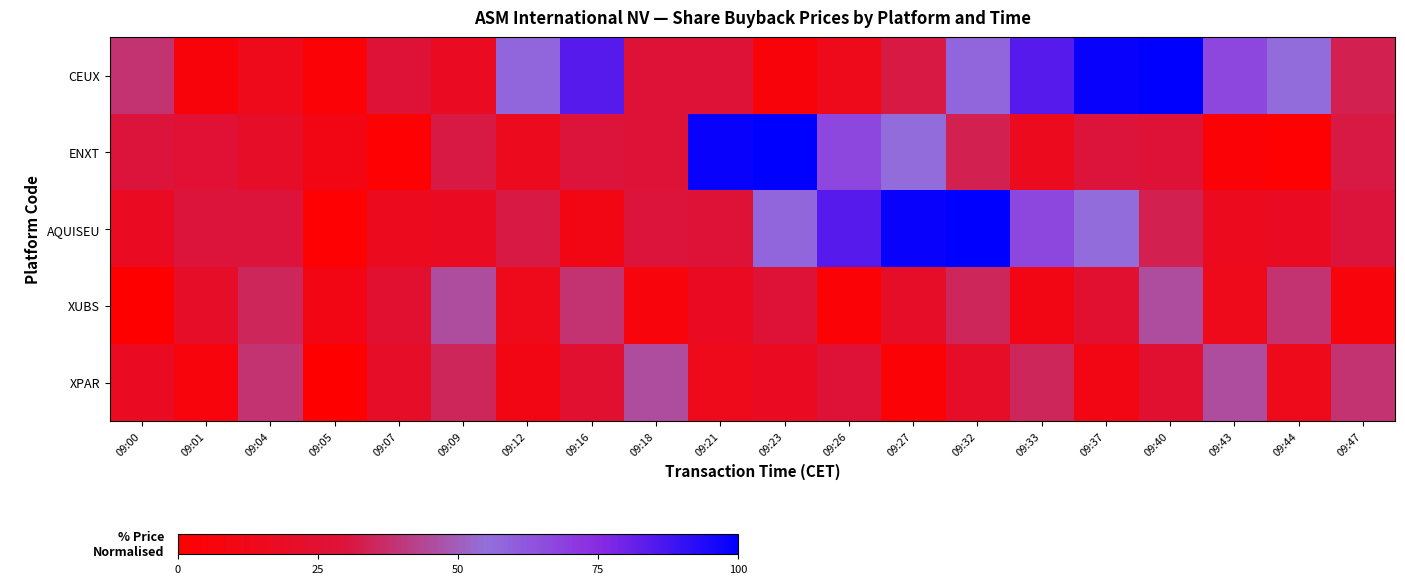

Which series has the largest total across all categories?

CEUX